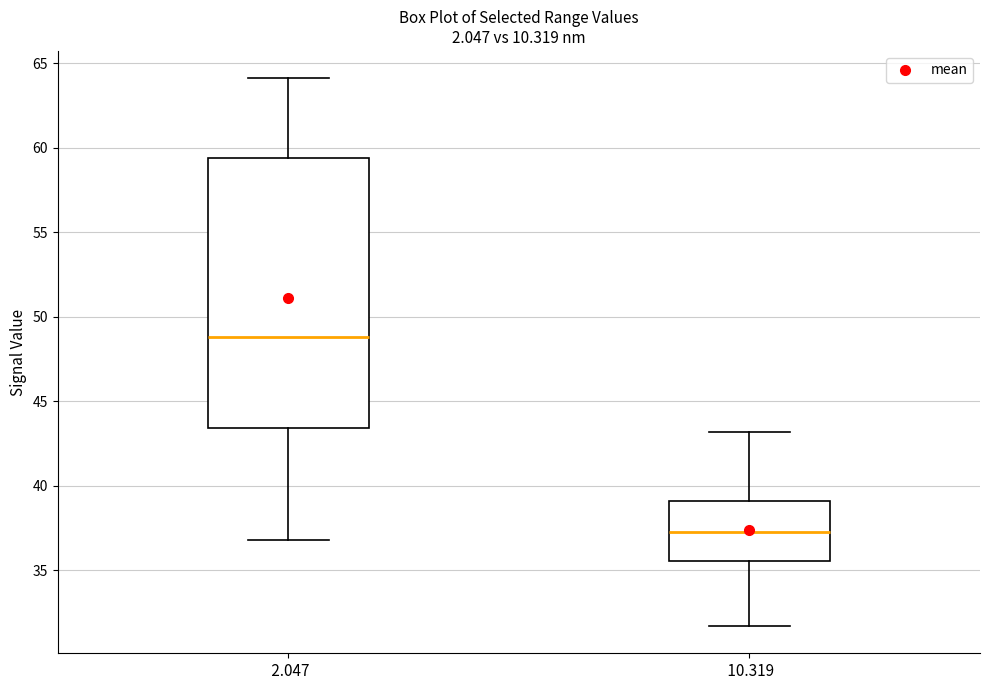

Where does the upper whisker of the box at x = 2.047 end on the y-axis? The values are not printed on the chart, so give them approximately, as read against the axis.

64.0